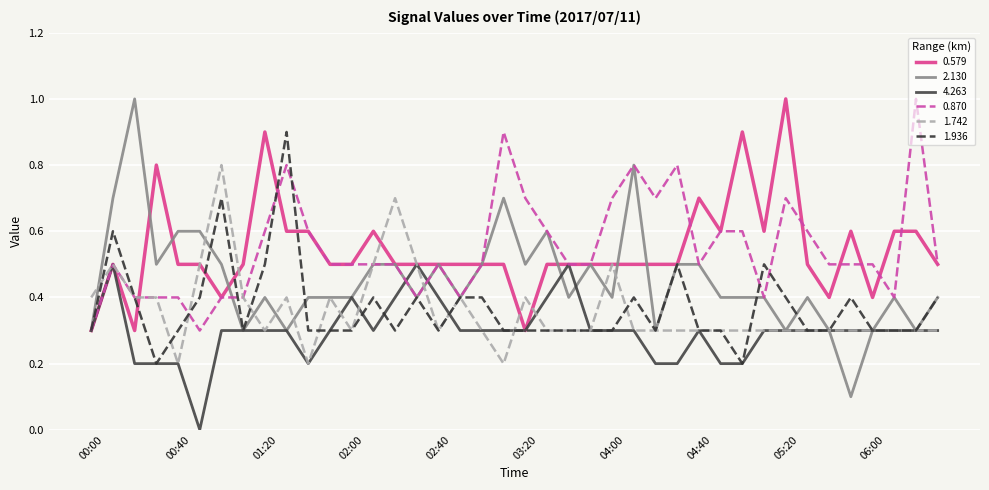

Does the chart have visible grid lines?

Yes